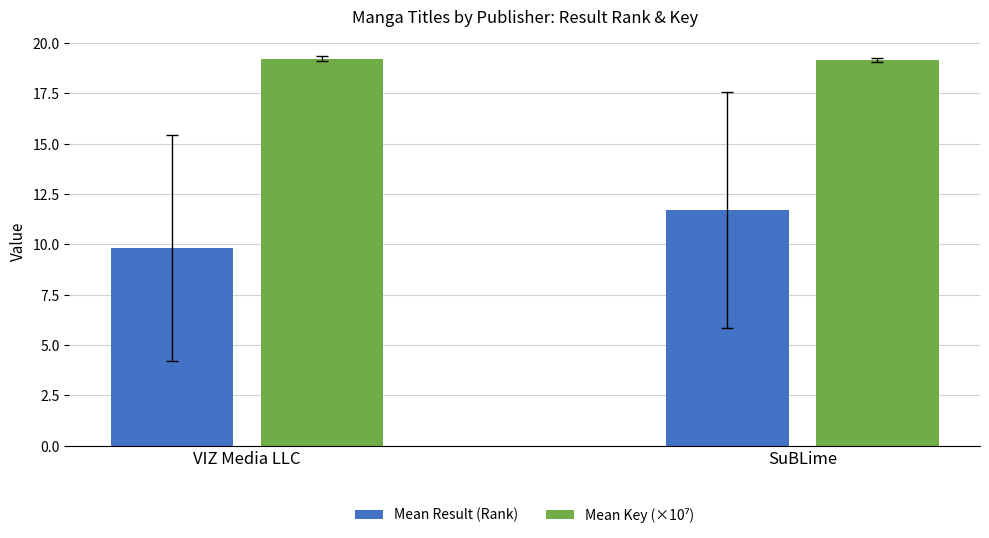

What is the difference between the maximum and minimum values in the Mean Result (Rank) series?

1.9